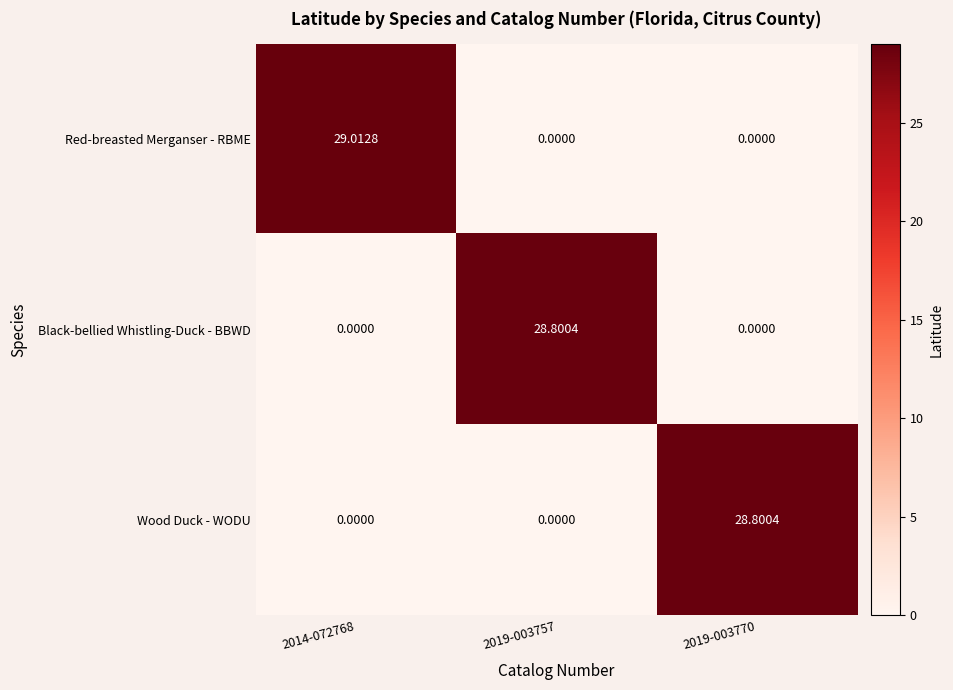

Which series has the largest range (max minus min)?

Red-breasted Merganser - RBME